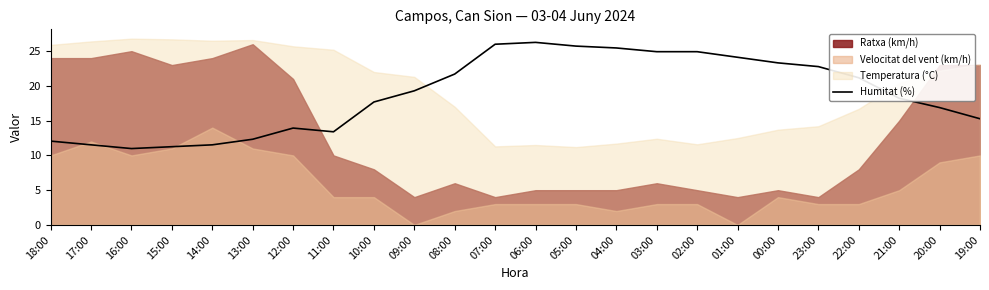

Which has a higher value, 09:00 or 14:00?

09:00